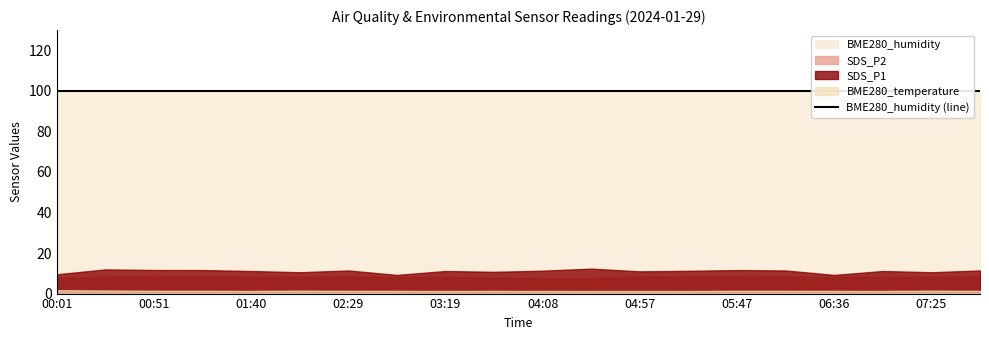

Does the chart display data point markers on the line(s)?

No